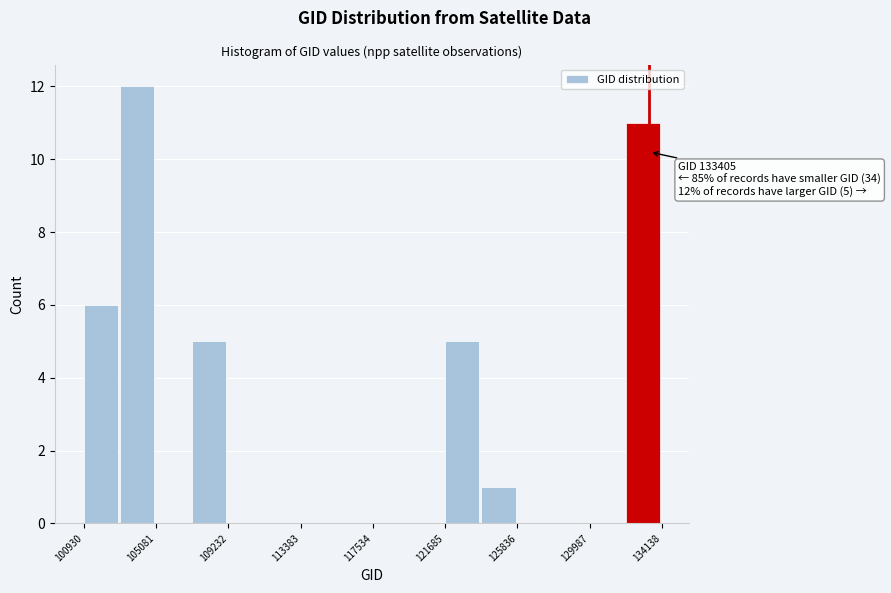

Which range on the x-axis has the tallest bar?

103000 to 105000